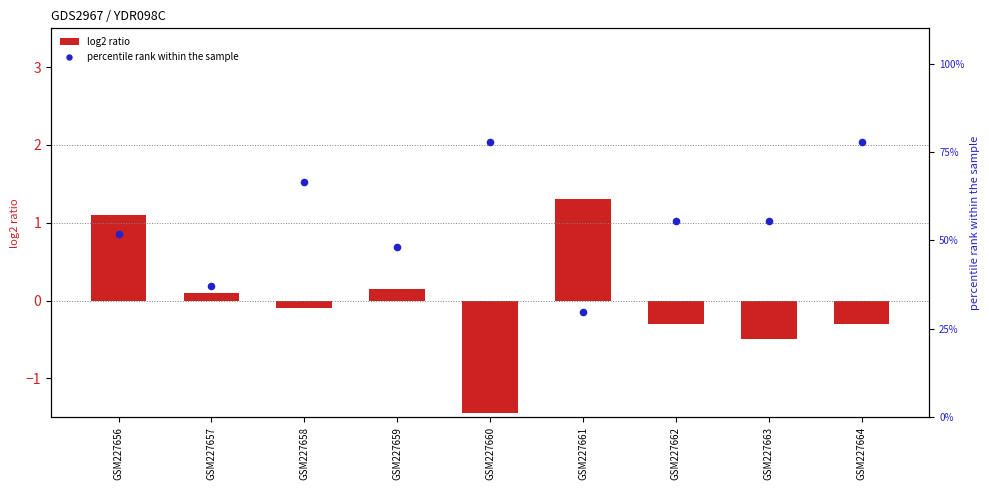

What is the total value across all series at GSM227656?

53.0